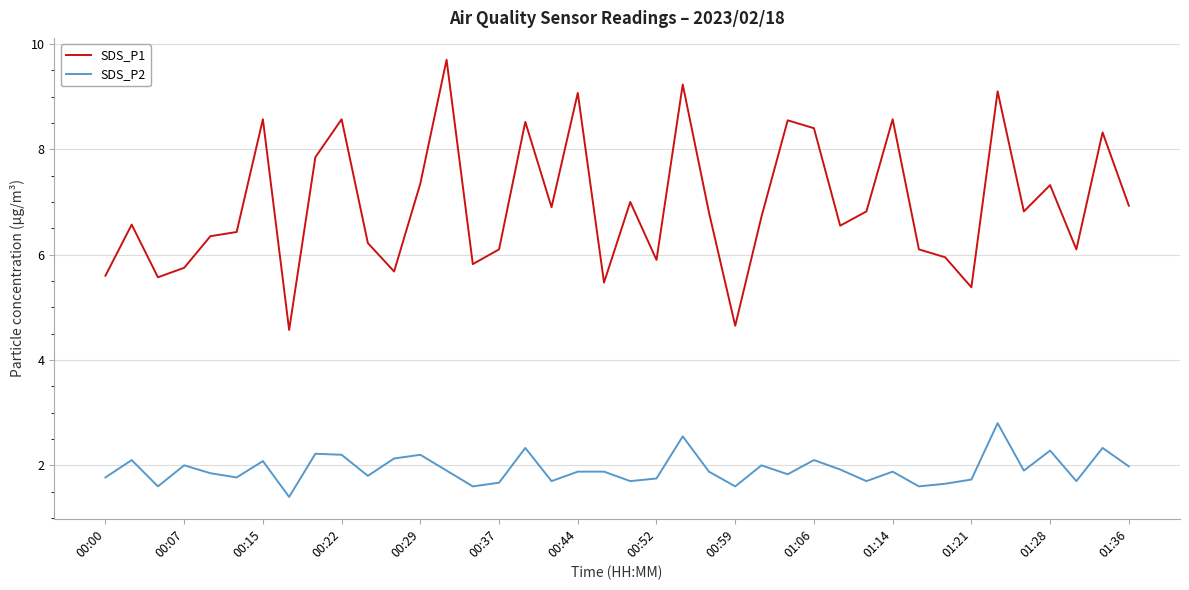

Which series has the largest range (max minus min)?

SDS_P1